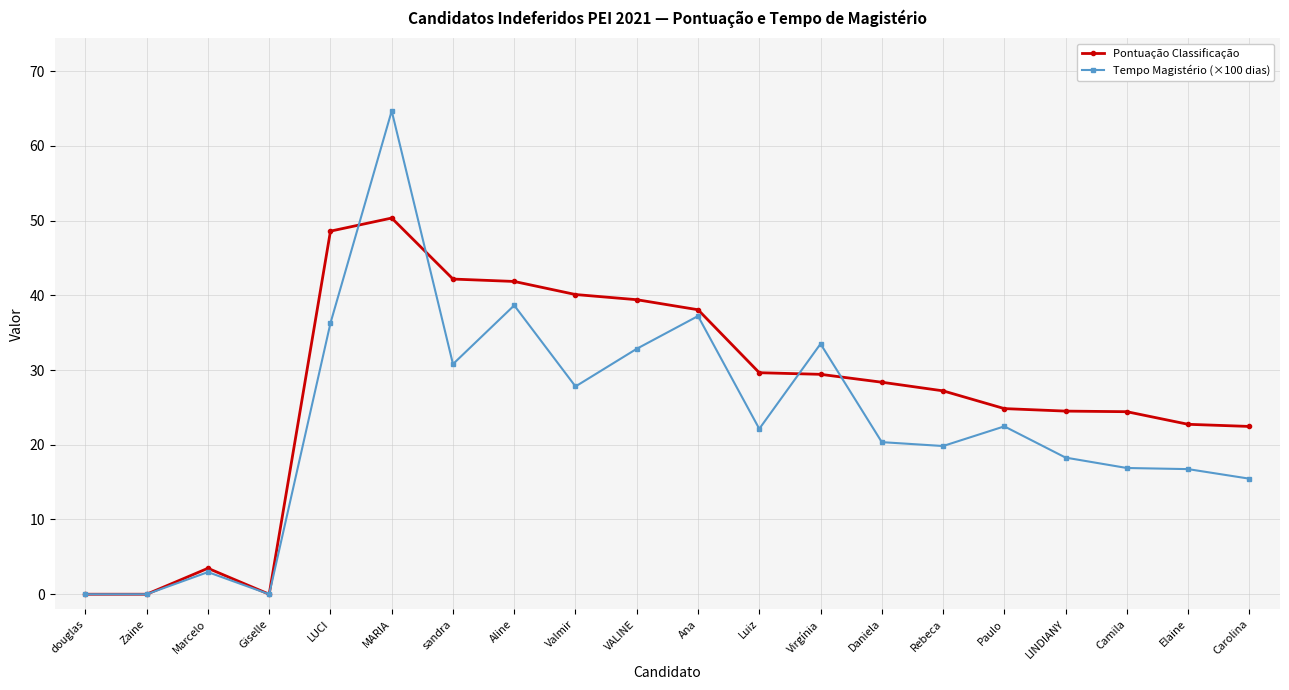

What is the maximum value for Tempo Magistério (×100 dias)?

64.7